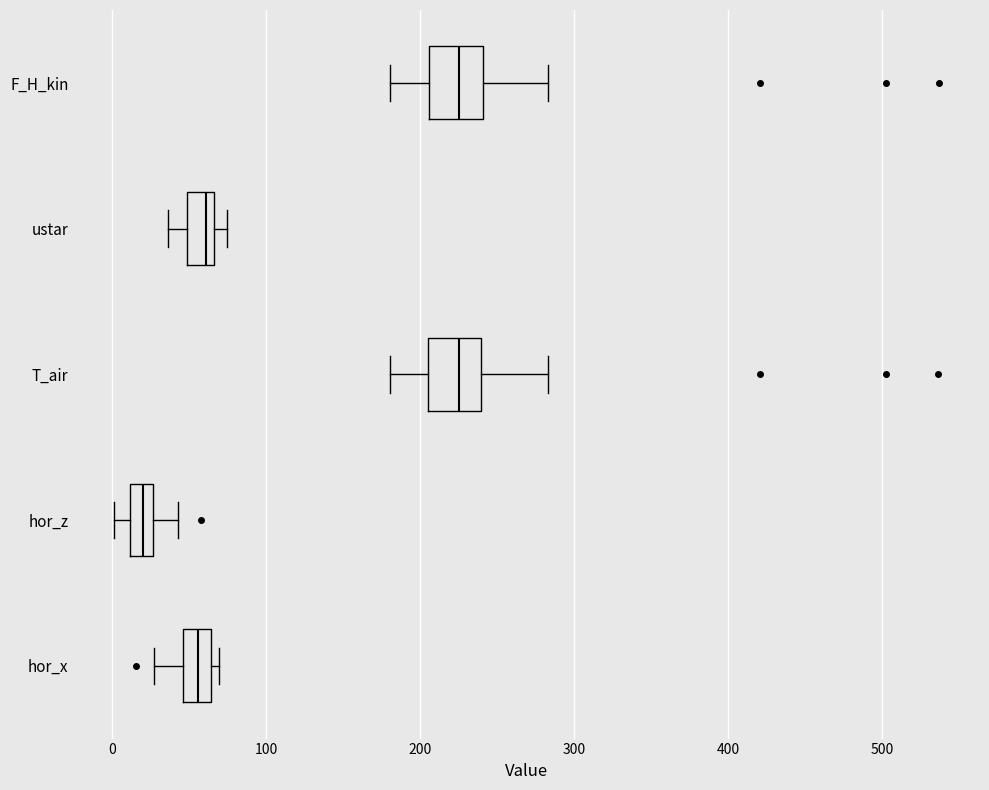

Reading bottom to top, transcribe this box plot: for each box, give where its median line is, the range the box spans, and where its two whiskers end, as read against the x-axis. The values are not printed on the chart, so give them approximately, as read against the axis.

hor_x: median 60 (inside the box), box 50 to 60, whiskers 30 to 70
hor_z: median 20, box 10 to 30, whiskers 0 to 40
T_air: median 220, box 200 to 240, whiskers 180 to 280
ustar: median 60, box 50 to 70, whiskers 40 to 70 (just right of the box's right edge)
F_H_kin: median 230, box 210 to 240, whiskers 180 to 280